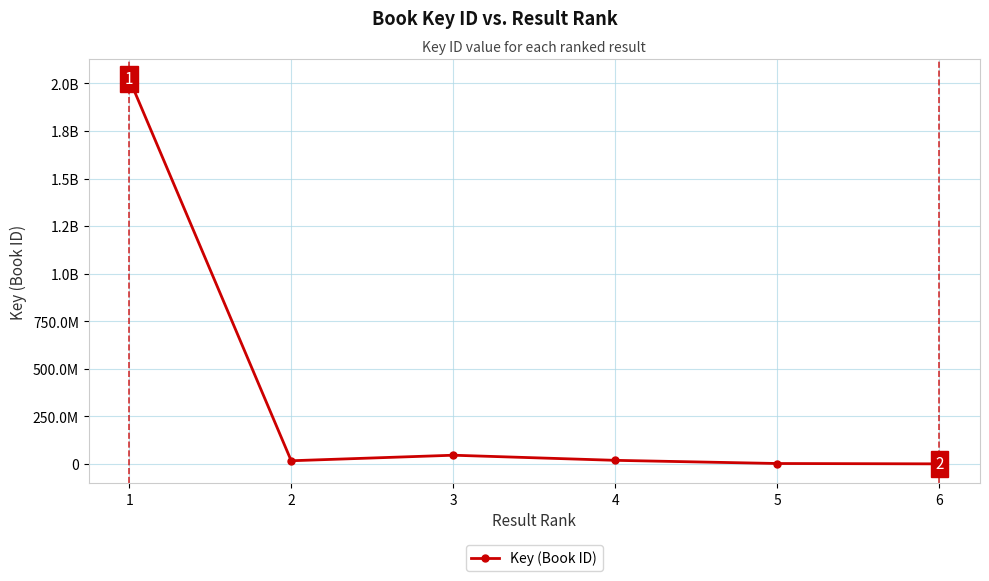

Is this an area chart (filled region under the line)?

No